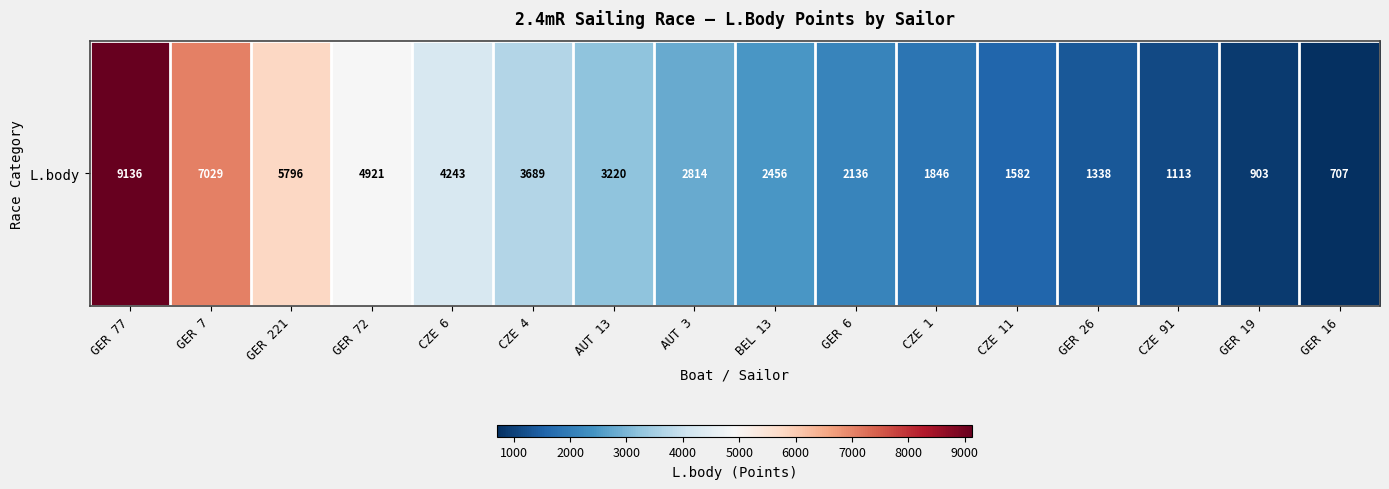

What is the average value?

3308